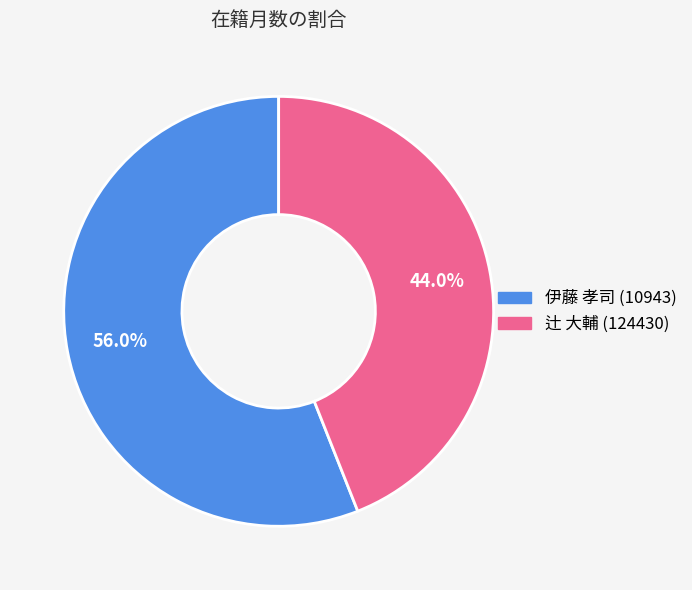

To the nearest percent, what percentage of the pie is 伊藤 孝司 (10943)?

56%